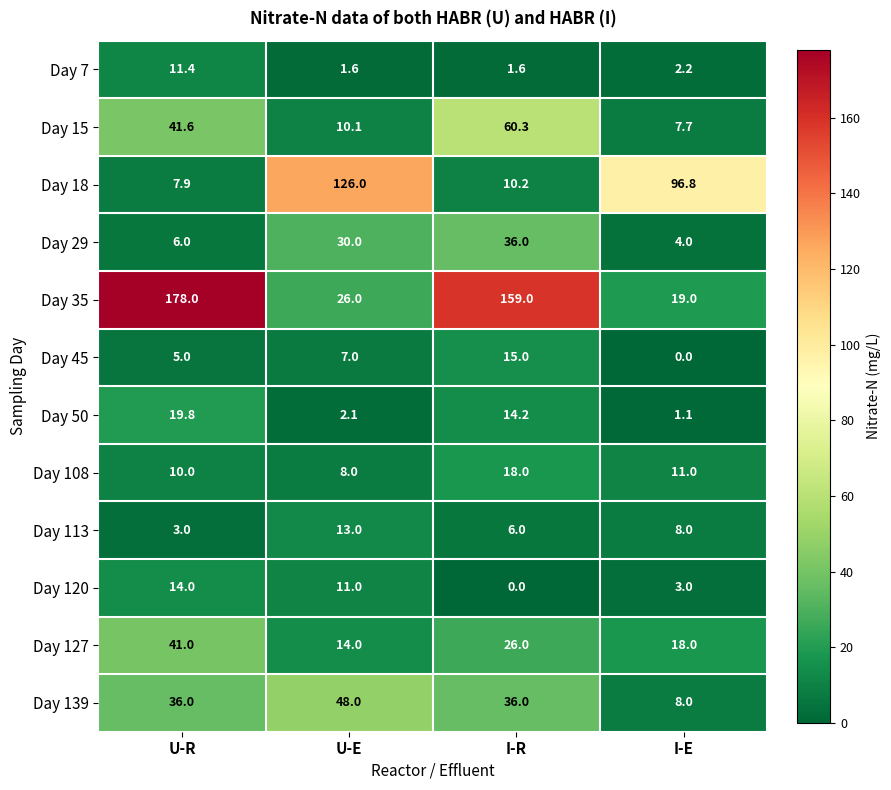

Which series has the largest total across all categories?

Day 35